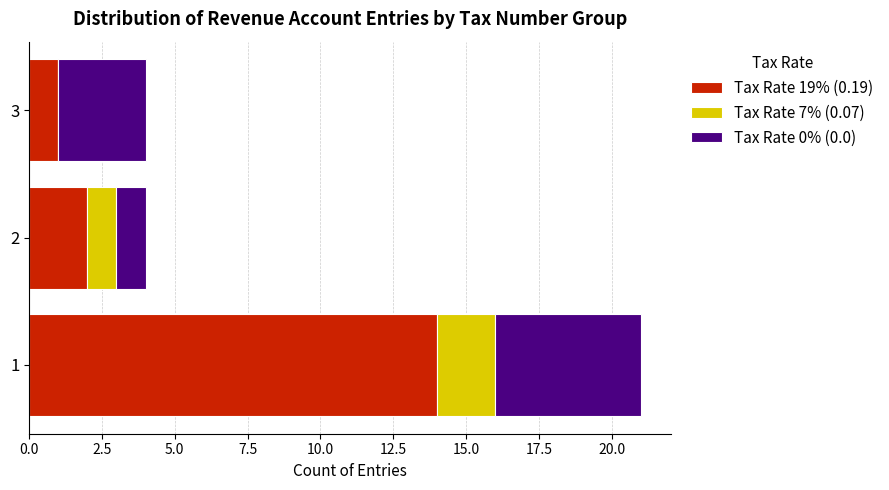

The value of Tax Rate 19% (0.19) at 3 is 1. True or false?

True